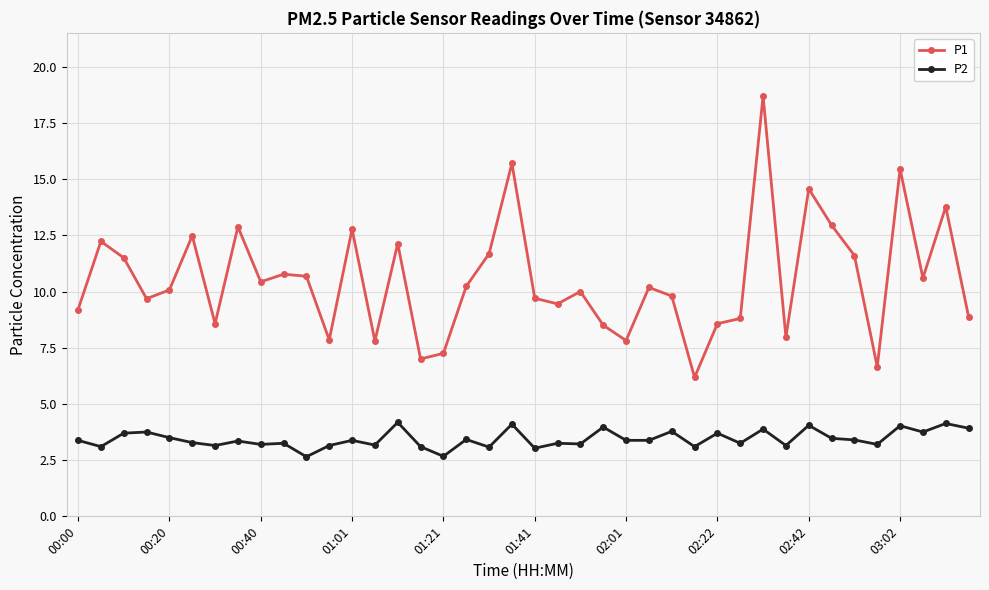

Does the chart have visible grid lines?

Yes